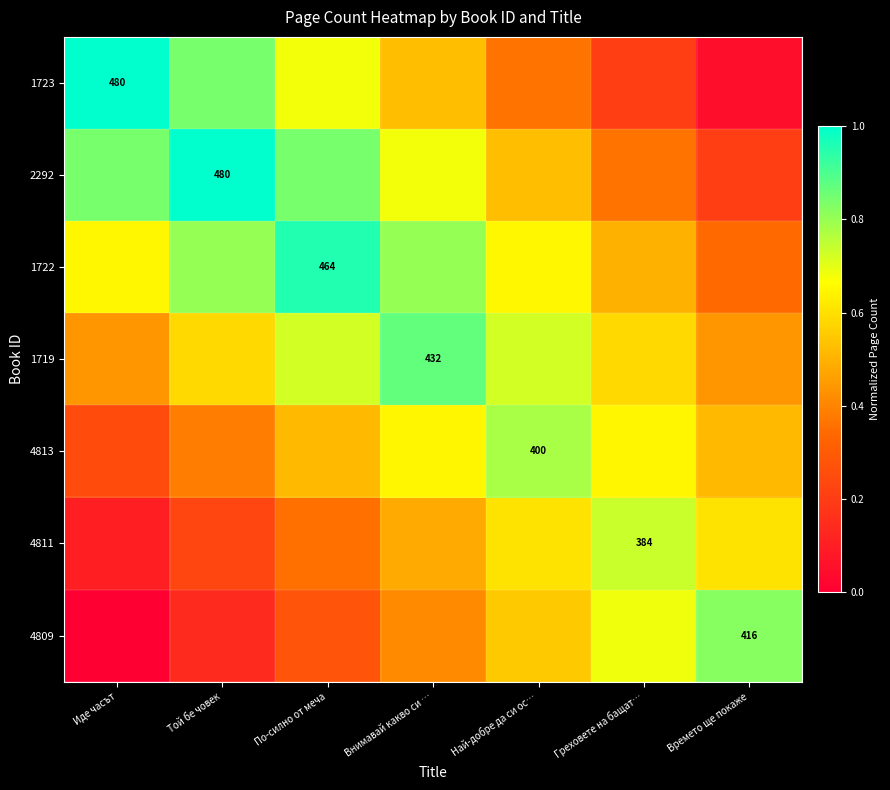

Read the 1723 value at Най-добре да си ос….

0.4